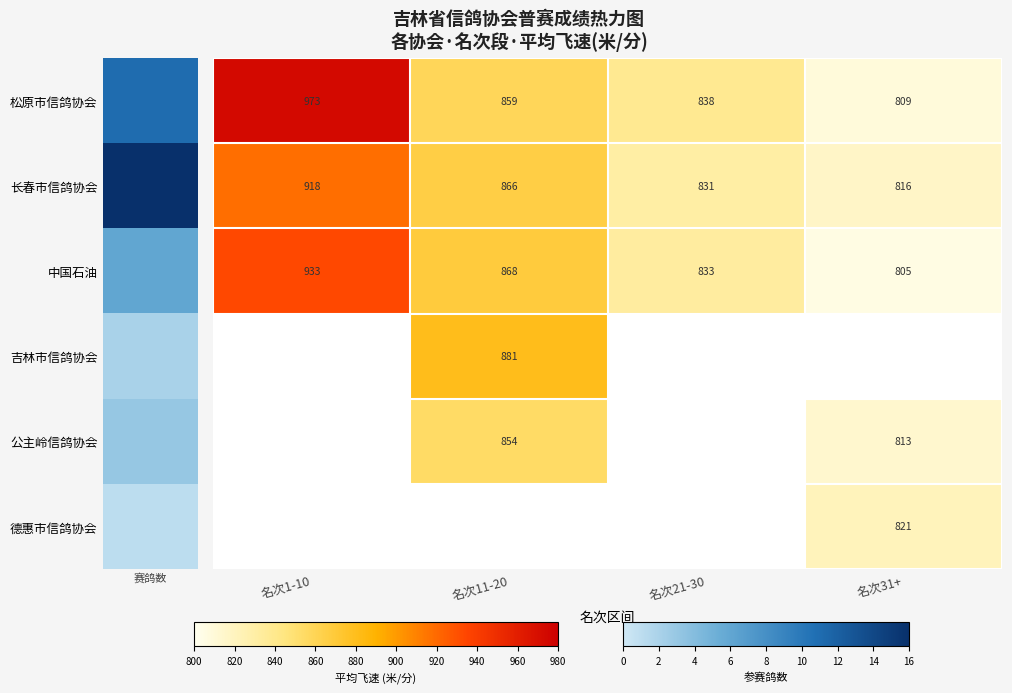

At how many categories does at least one series exceed 941?

1